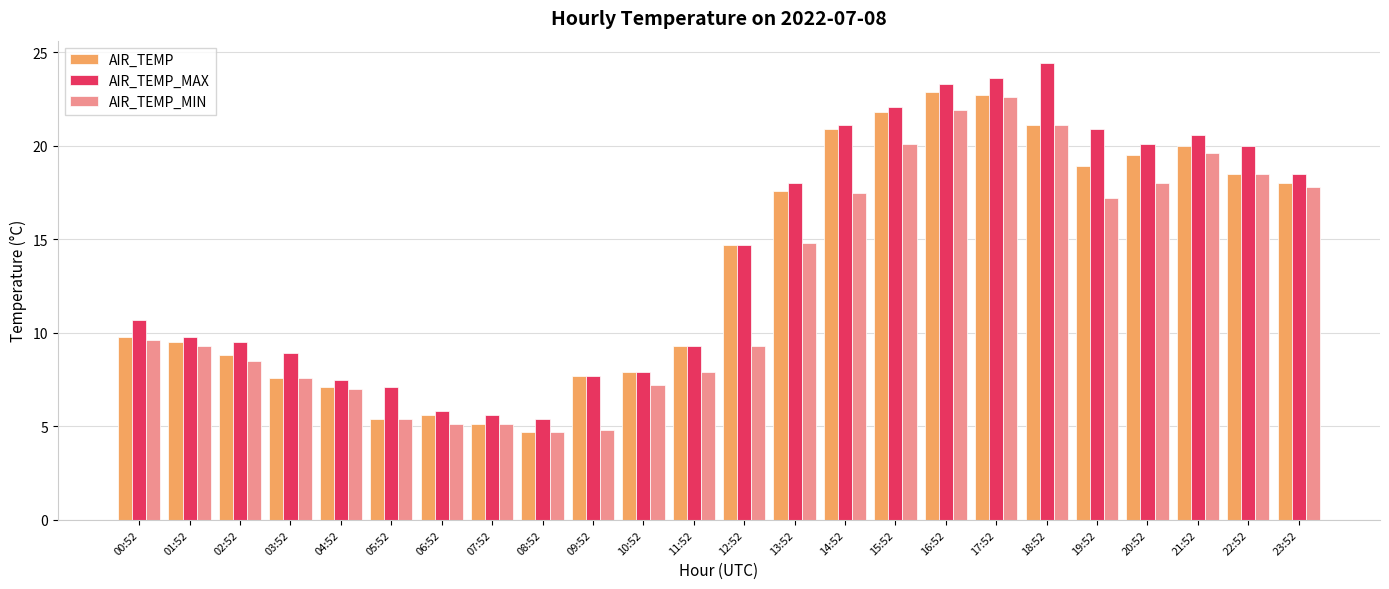

Count the number of categories in the chart.

24